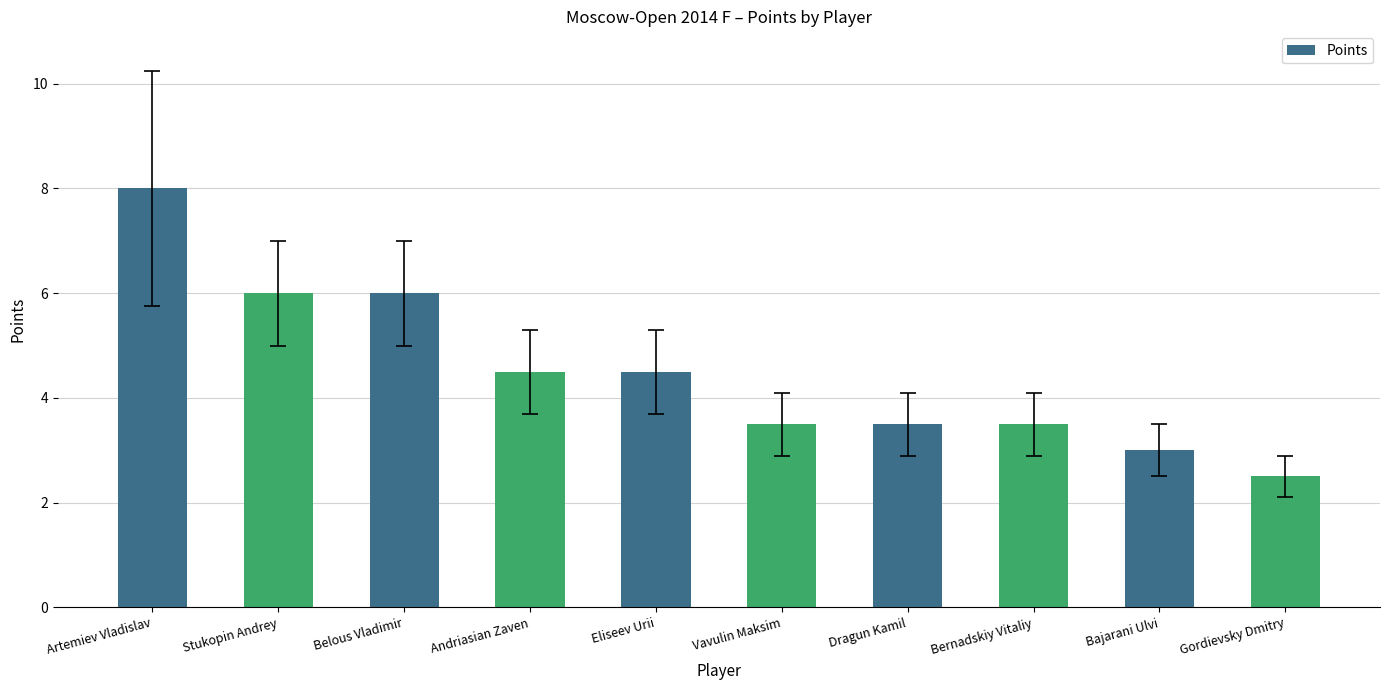

Count the number of data series in this chart.

1